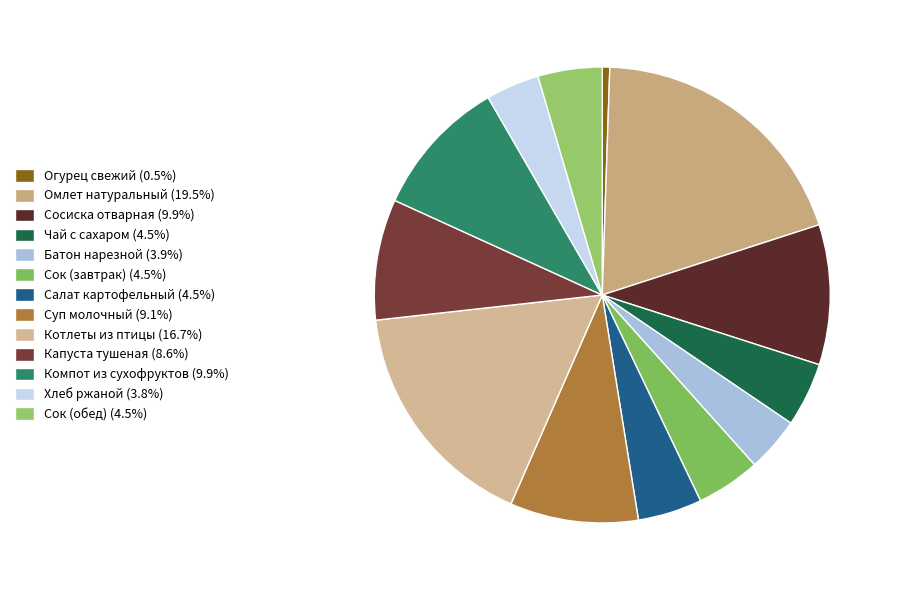

To the nearest percent, what percentage of the pie is Сок (завтрак)?

5%